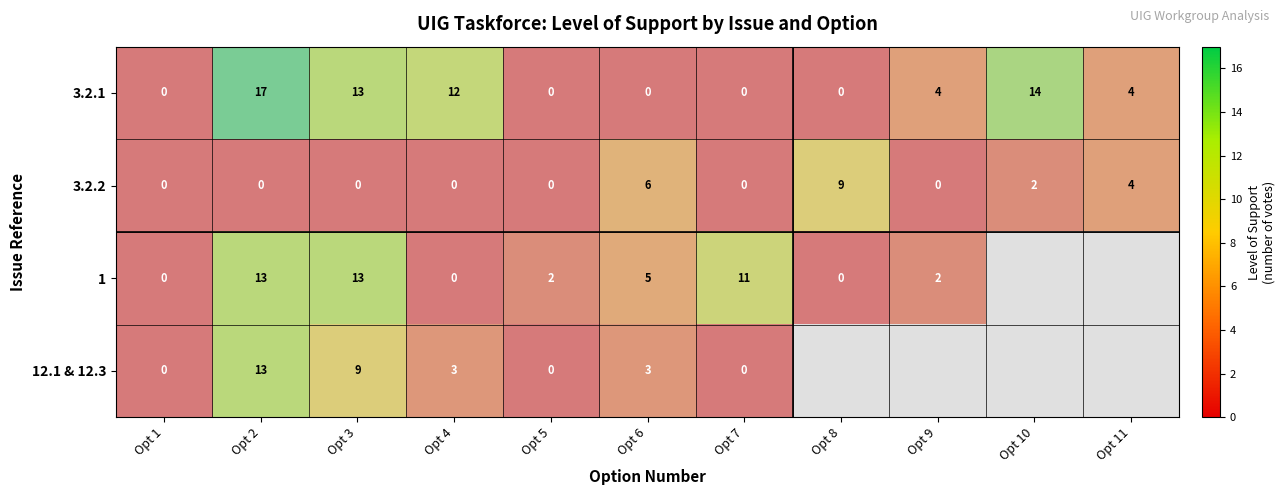

Is the value of 12.1 & 12.3 at Opt 5 greater than the value of 3.2.2 at Opt 10?

No